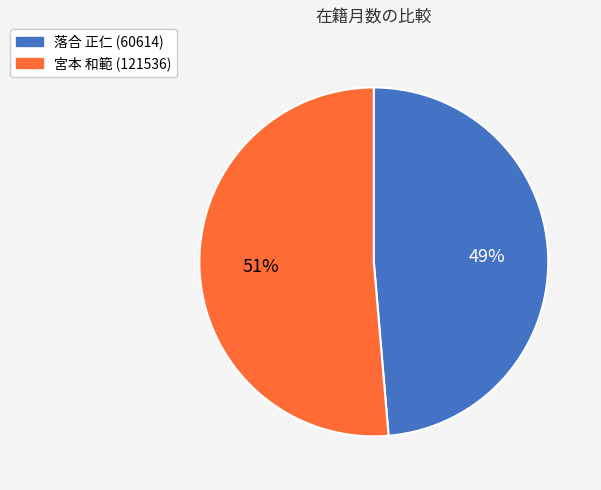

To the nearest percent, what is the average slice percentage?

50%